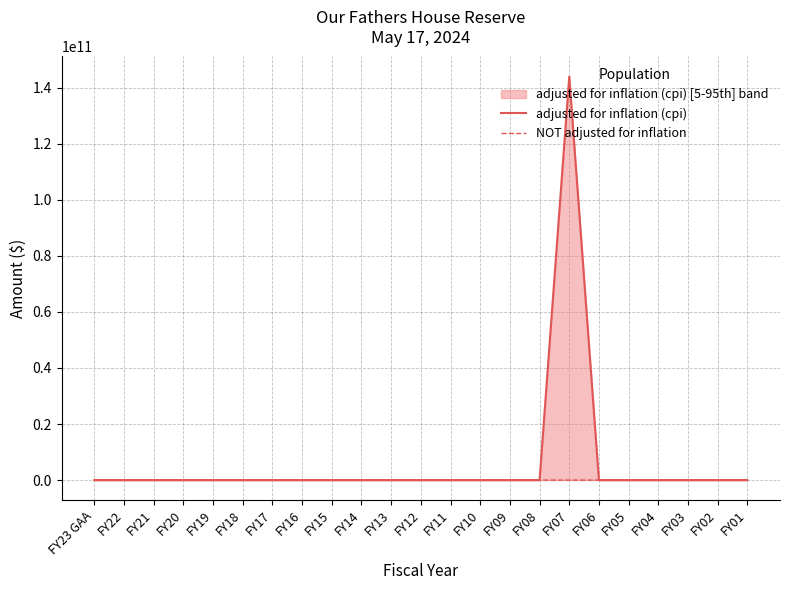

At which category is the sum across all series the highest?

FY07